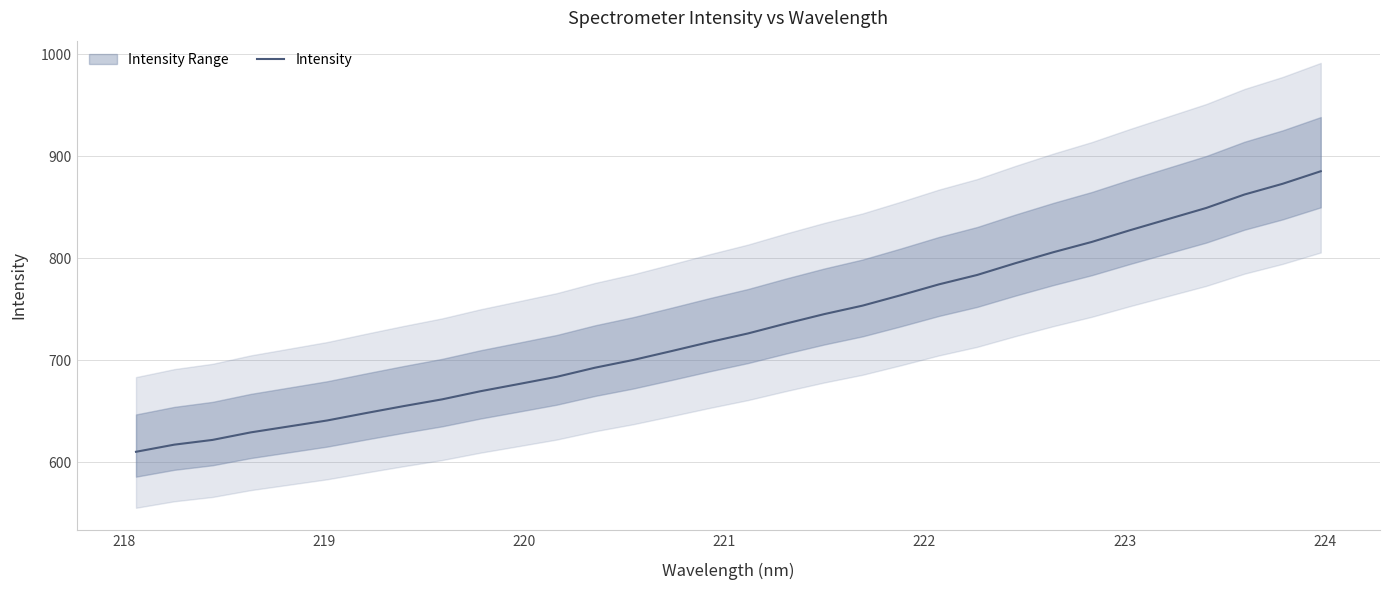

What is the highest value of the Intensity series?

885.3